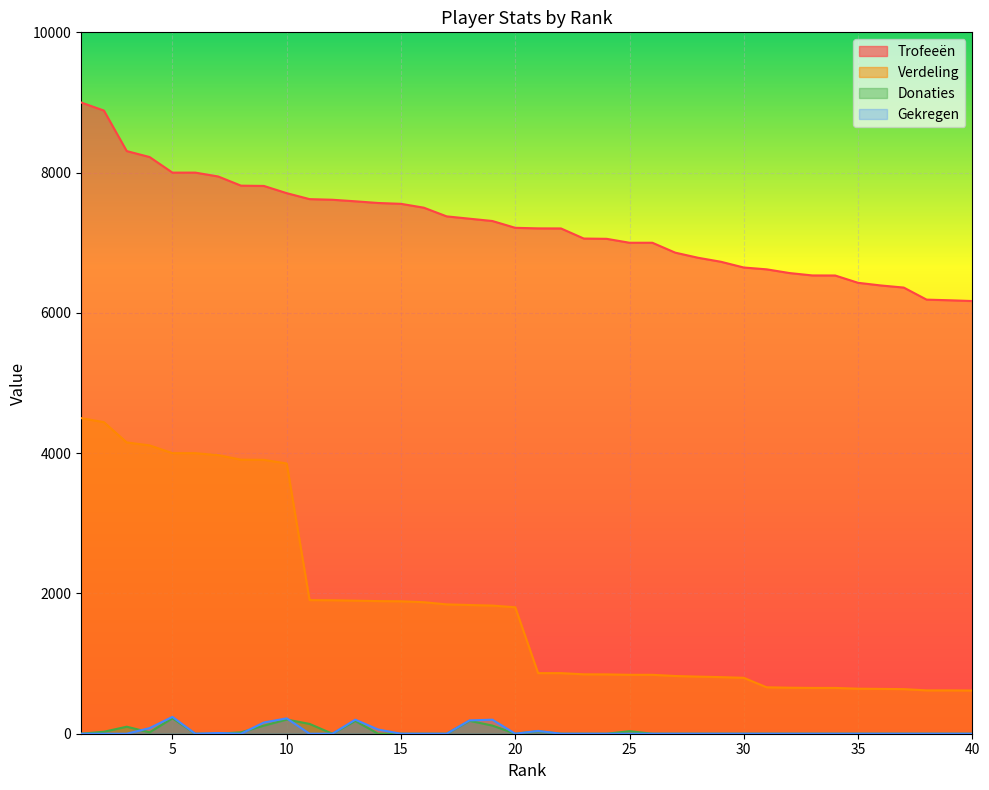

At 2, list the series in order from largest to smallest.

Trofeeën, Verdeling, Donaties, Gekregen